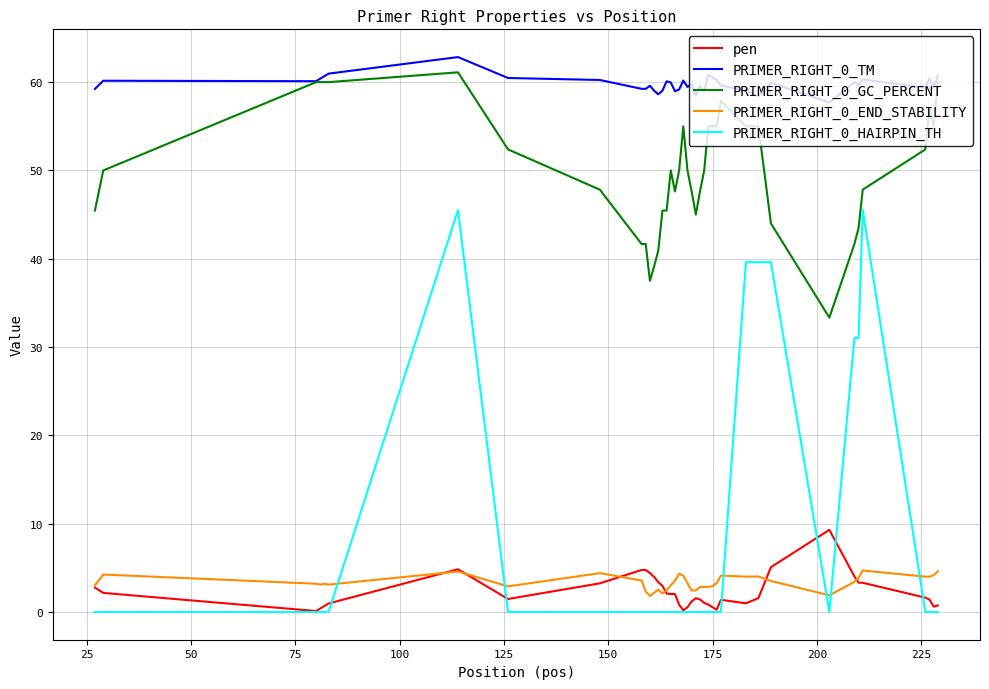

True or false: PRIMER_RIGHT_0_END_STABILITY and PRIMER_RIGHT_0_TM cross at least once.

False